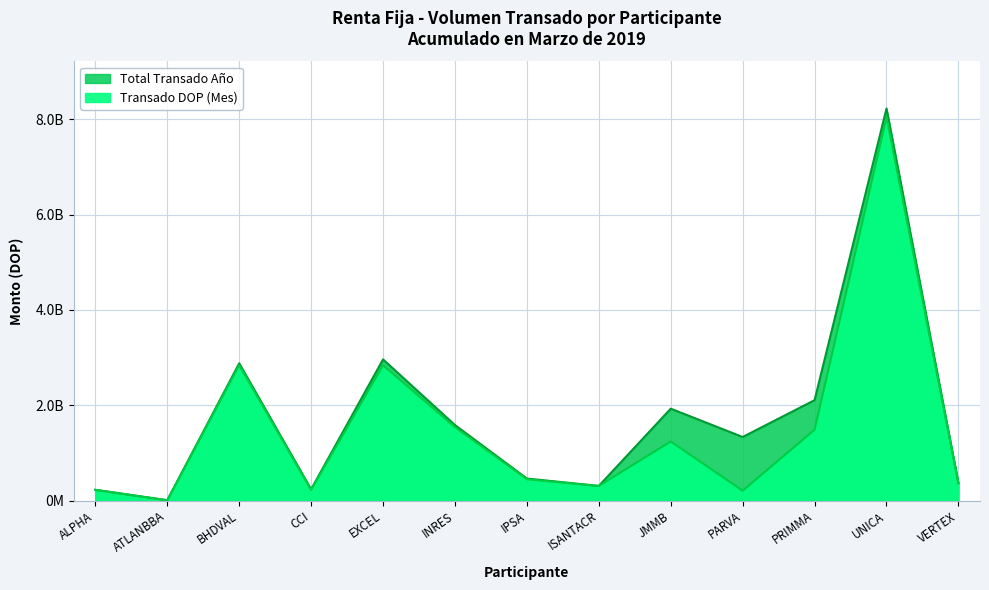

At which label does Total Transado Año first exceed 1334513570?

BHDVAL